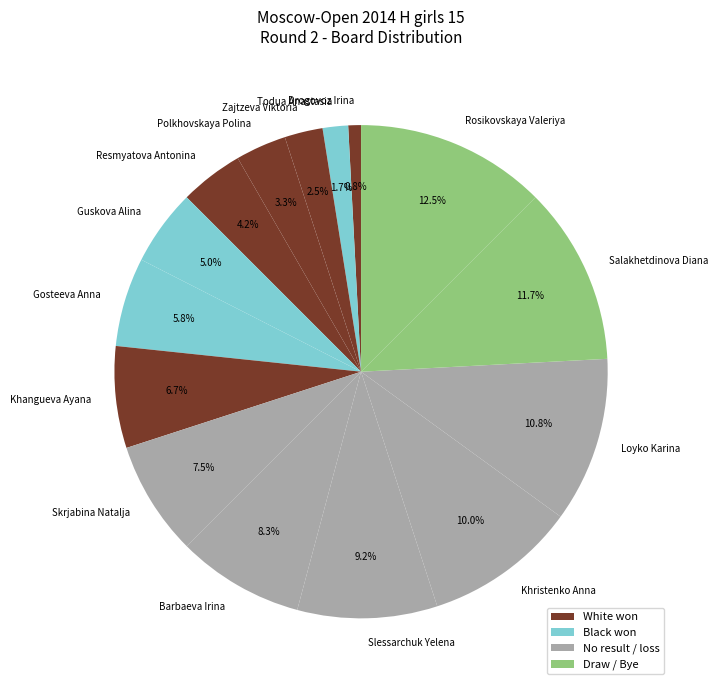

What is the largest slice in the pie chart?

Rosikovskaya Valeriya